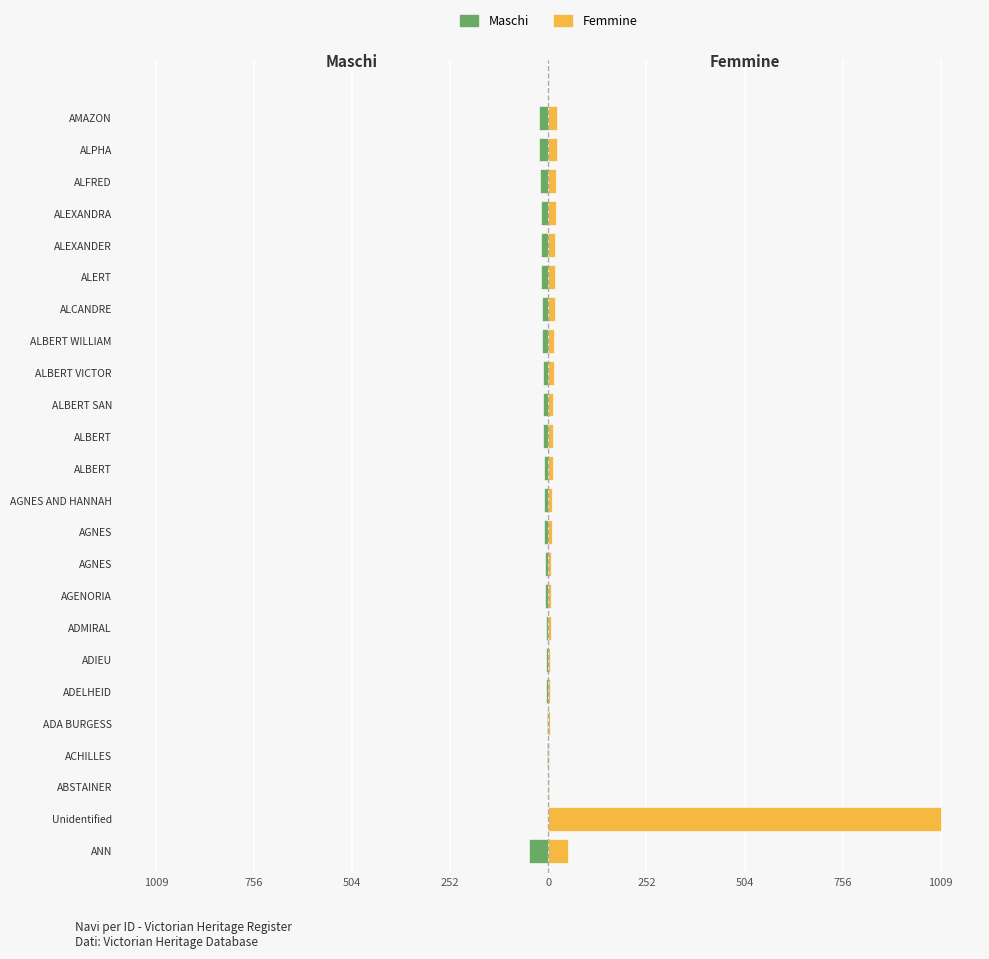

List the series in order of their peak value, lowest first.

Maschi, Femmine